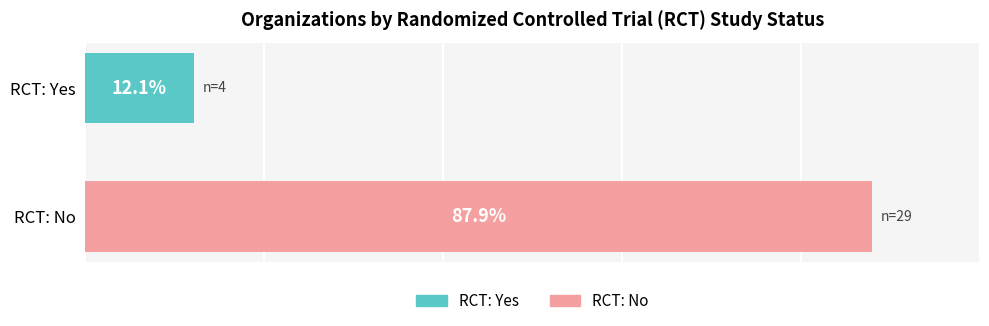

List the series in order of their peak value, lowest first.

RCT: Yes, RCT: No